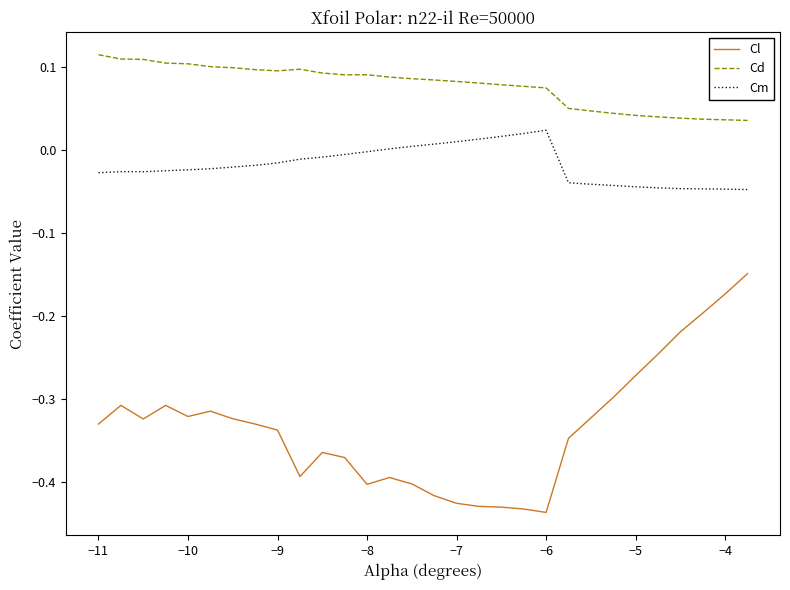

What are all the series names shown in the legend?

Cl, Cd, Cm